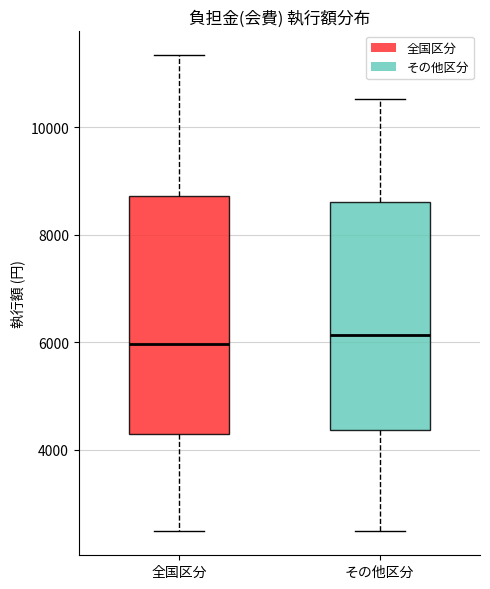

Reading left to right, read every box against the y-axis: the position of its median line, the range the box covers, and the ends of its whiskers. The values are not printed on the chart, so give them approximately, as read against the axis.

全国区分: median 6000, box 4200 to 8800, whiskers 2400 to 11400
その他区分: median 6200, box 4400 to 8600, whiskers 2400 to 10600